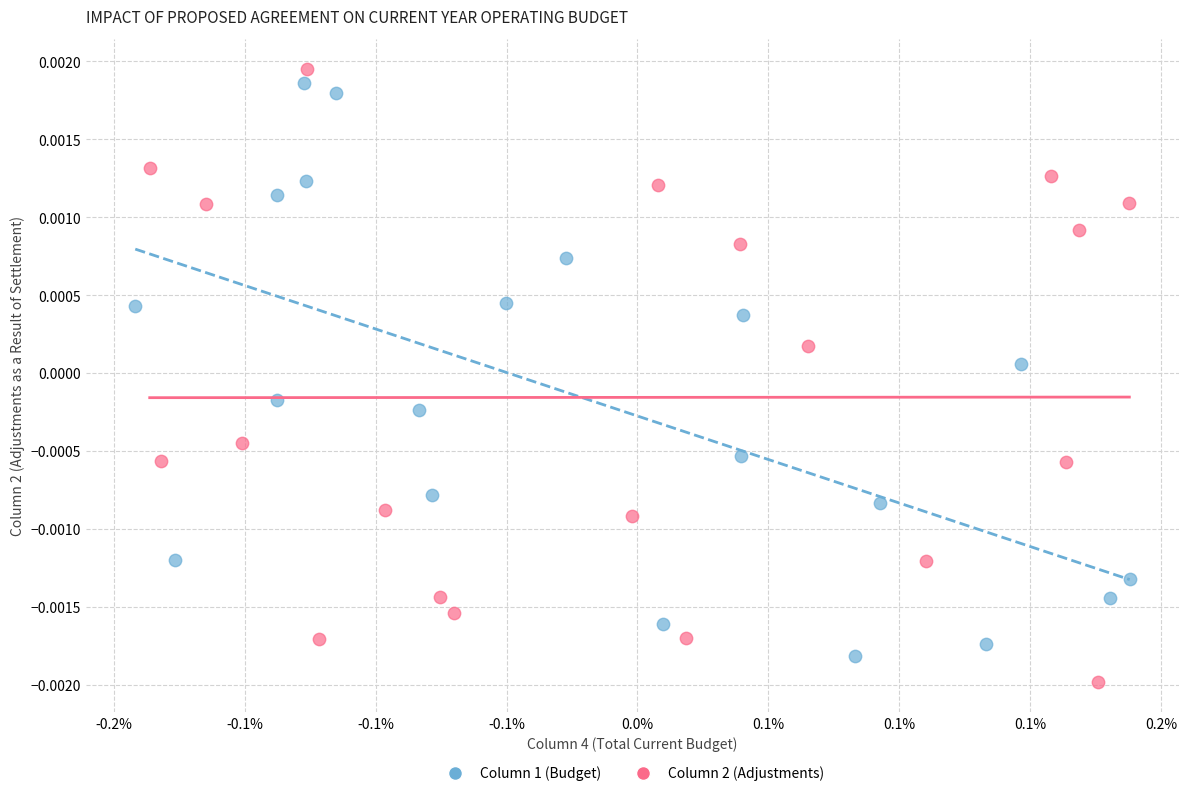

Which series reaches the maximum Y coordinate?

Column 2 (Adjustments)